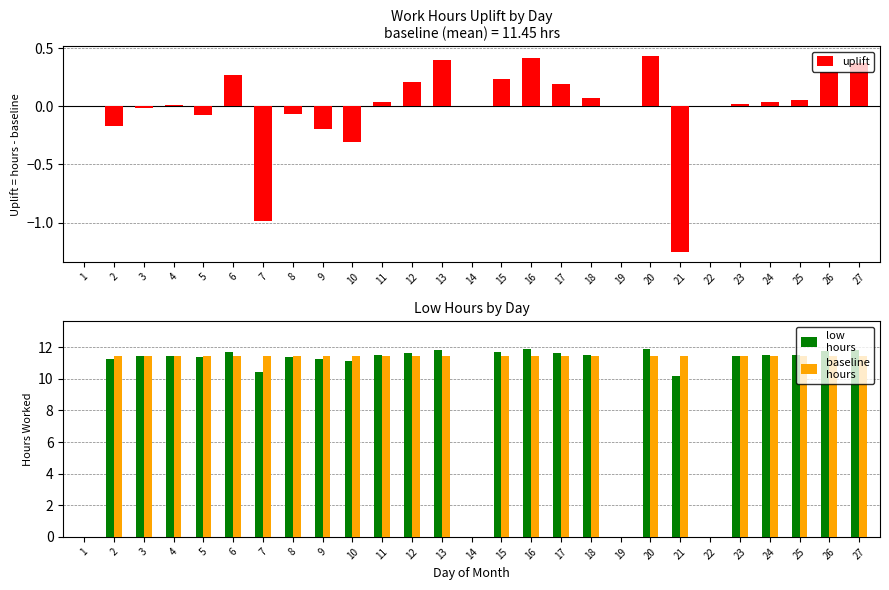

At which label does baseline
hours reach its peak?

2